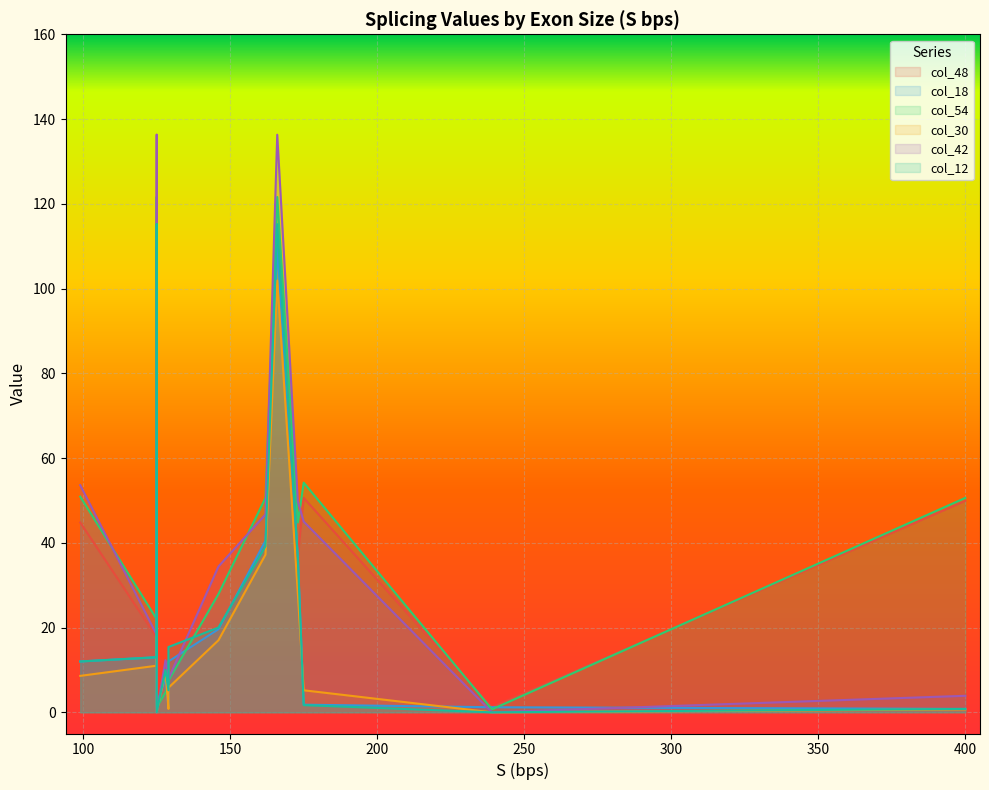

What is the difference between the highest and lowest values at 175?

52.5